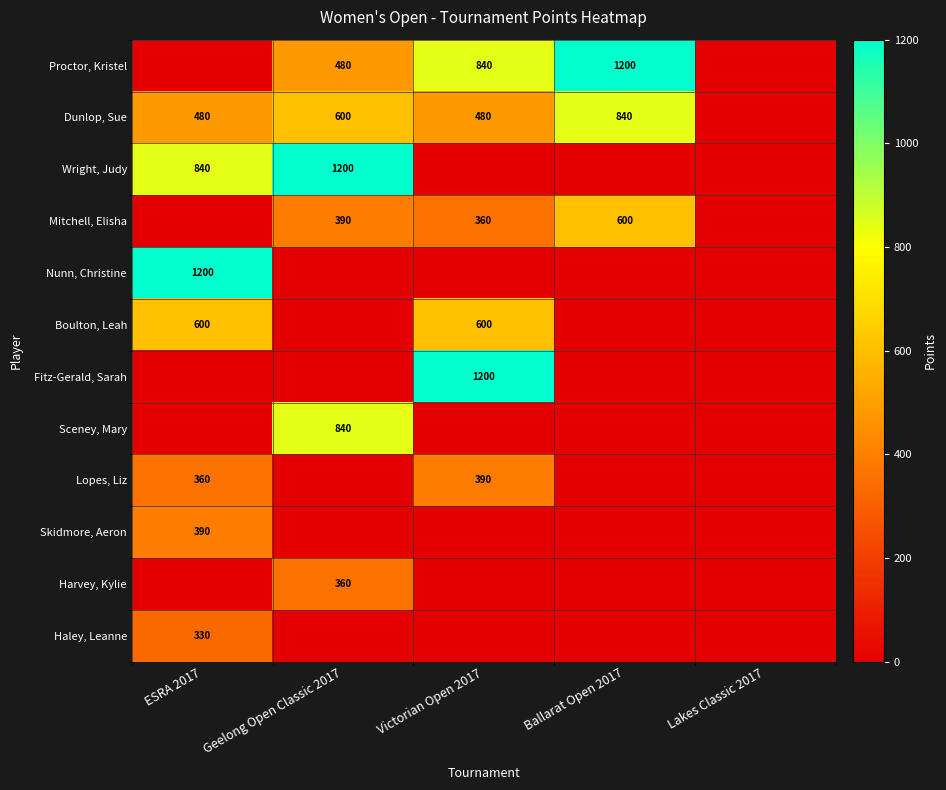

What is the sum of all Sceney, Mary values?

840